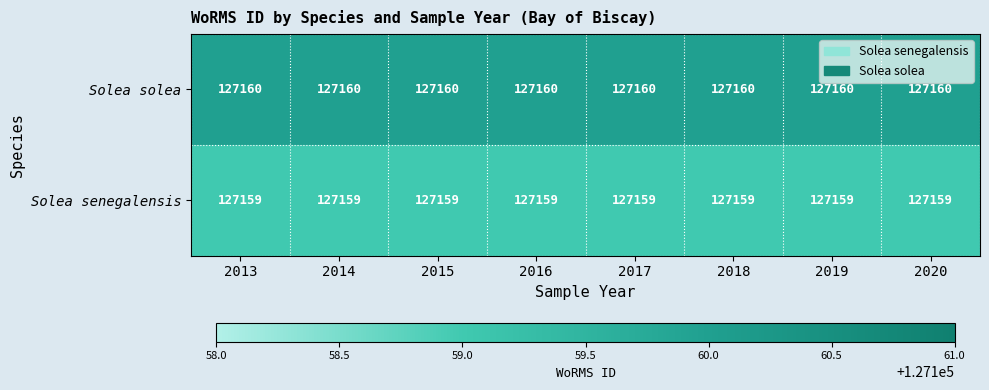

The Solea senegalensis series shows 77451 at 2015. True or false?

False